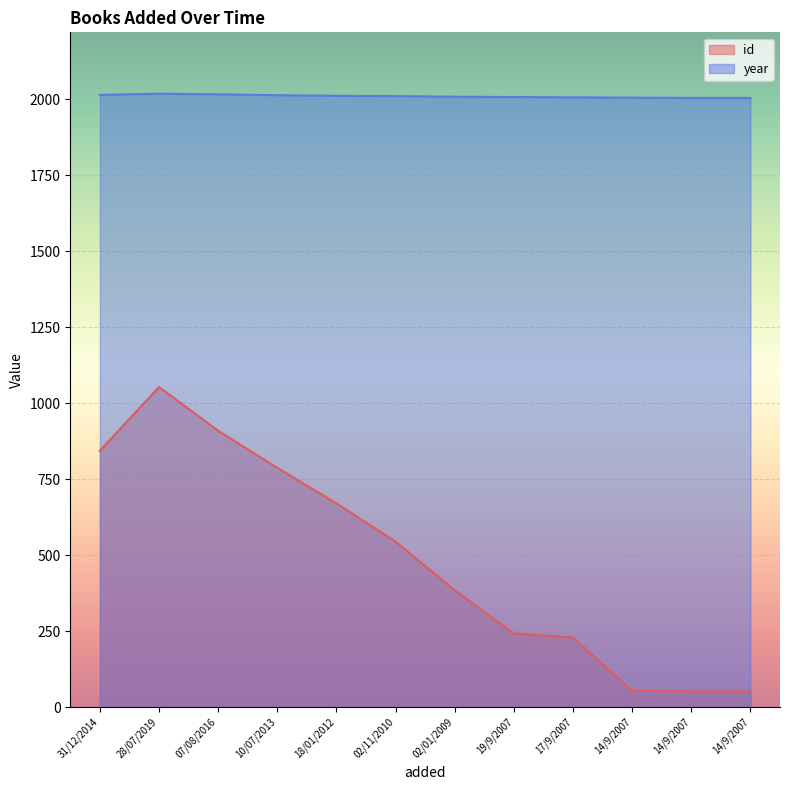

What is the label of the 2nd point from the left?

28/07/2019